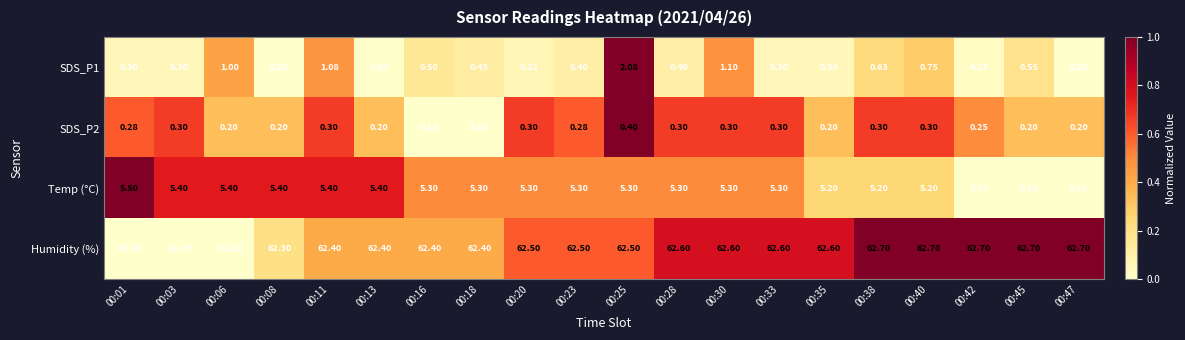

Which series has the largest total across all categories?

Humidity (%)